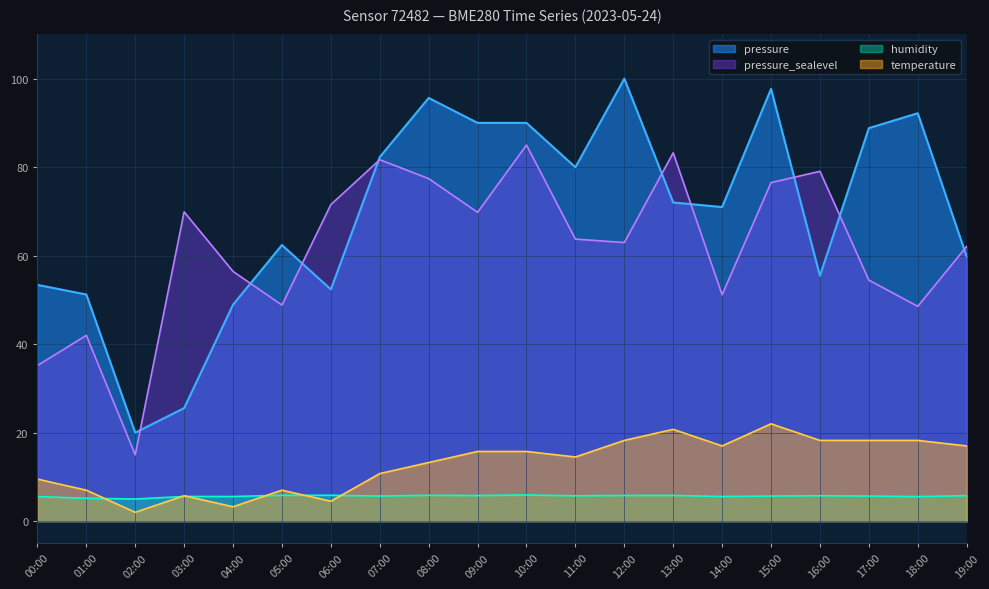

Is the value of pressure at 08:00 greater than the value of humidity at 16:00?

Yes